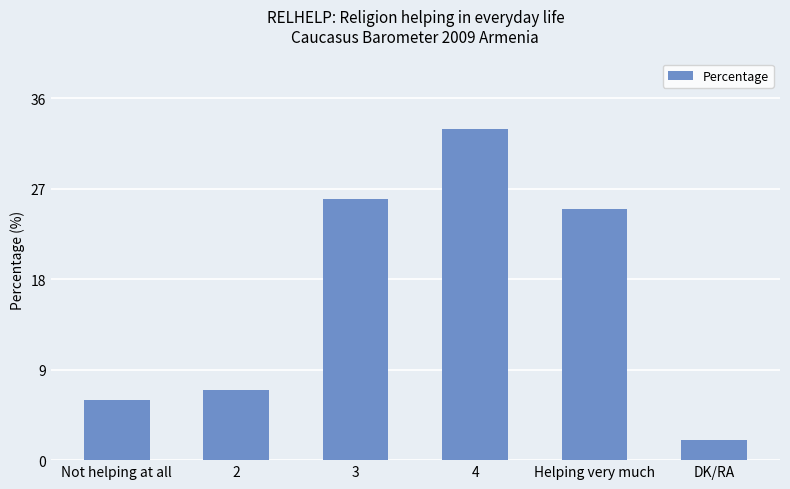

What is the value of the 3rd bar from the left?

26